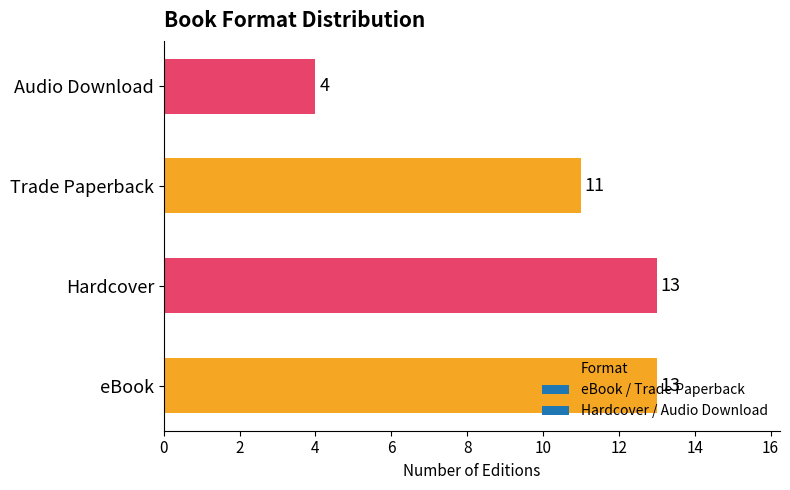

Is it true that the value at Trade Paperback is 11?

True